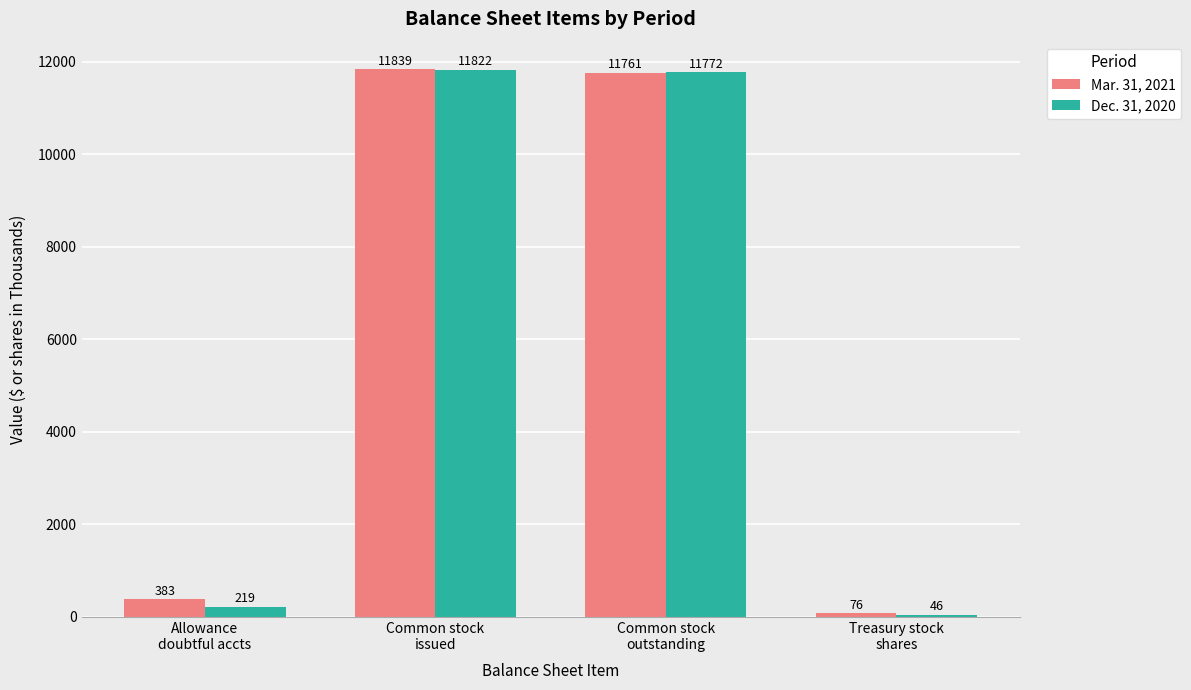

Is the value of Dec. 31, 2020 at Common stock
issued greater than the value of Mar. 31, 2021 at Treasury stock
shares?

Yes